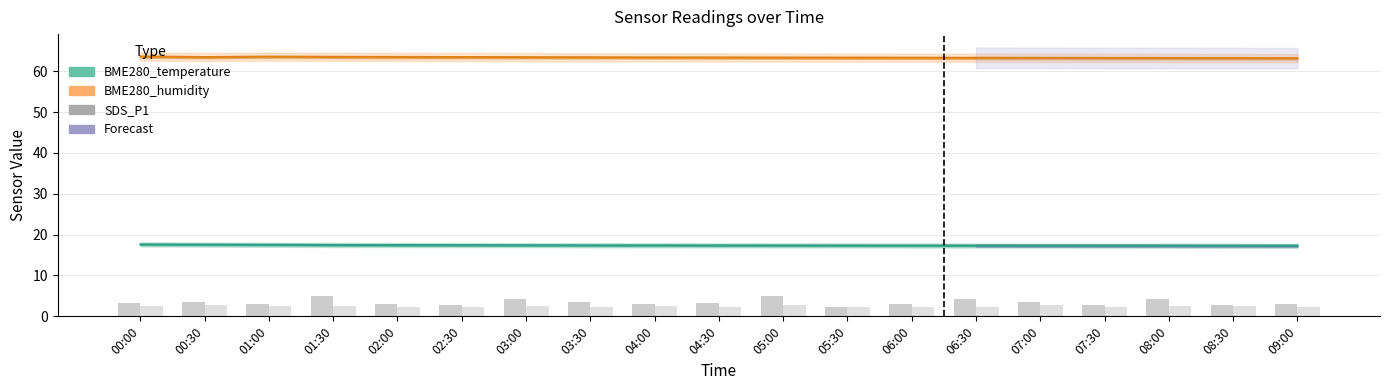

Reading left to right, extract all data points from this chart.

BME280_temperature: 17.6	17.6	17.5	17.5	17.4	17.4	17.4	17.4	17.4	17.4	17.4	17.4	17.3	17.3	17.3	17.3	17.3	17.3	17.3
BME280_humidity: 63.6	63.5	63.6	63.5	63.5	63.5	63.5	63.4	63.4	63.4	63.4	63.3	63.3	63.3	63.3	63.3	63.2	63.2	63.2
SDS_P1: 3.2	3.5	3.0	4.9	3.1	2.9	4.1	3.5	2.9	3.2	5.0	2.4	3.1	4.3	3.5	2.9	4.1	2.8	2.9
SDS_P2: 2.6	2.7	2.5	2.5	2.4	2.3	2.5	2.2	2.4	2.4	2.8	2.2	2.3	2.3	2.7	2.4	2.5	2.5	2.2